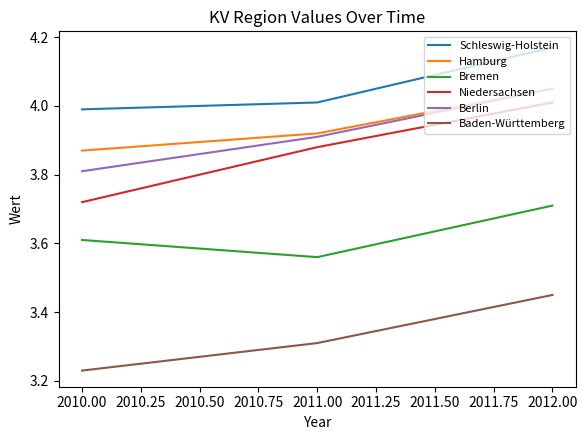

What are all the series names shown in the legend?

Schleswig-Holstein, Hamburg, Bremen, Niedersachsen, Berlin, Baden-Württemberg